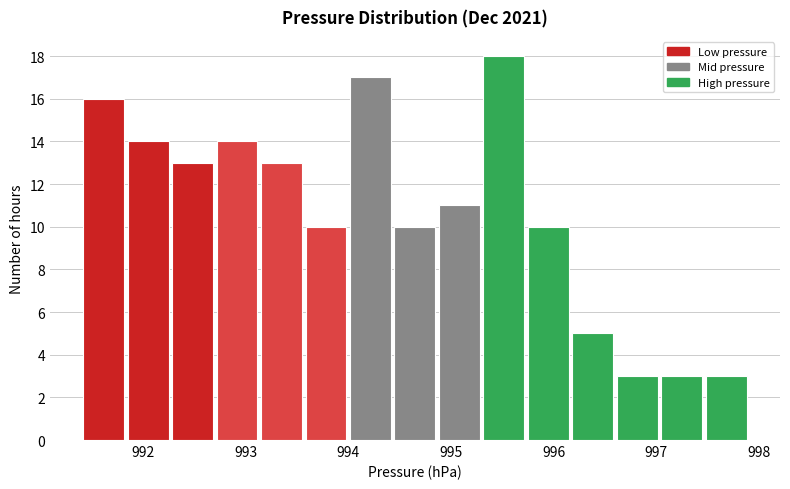

Which range on the x-axis has the tallest bar?

995.3 to 995.7